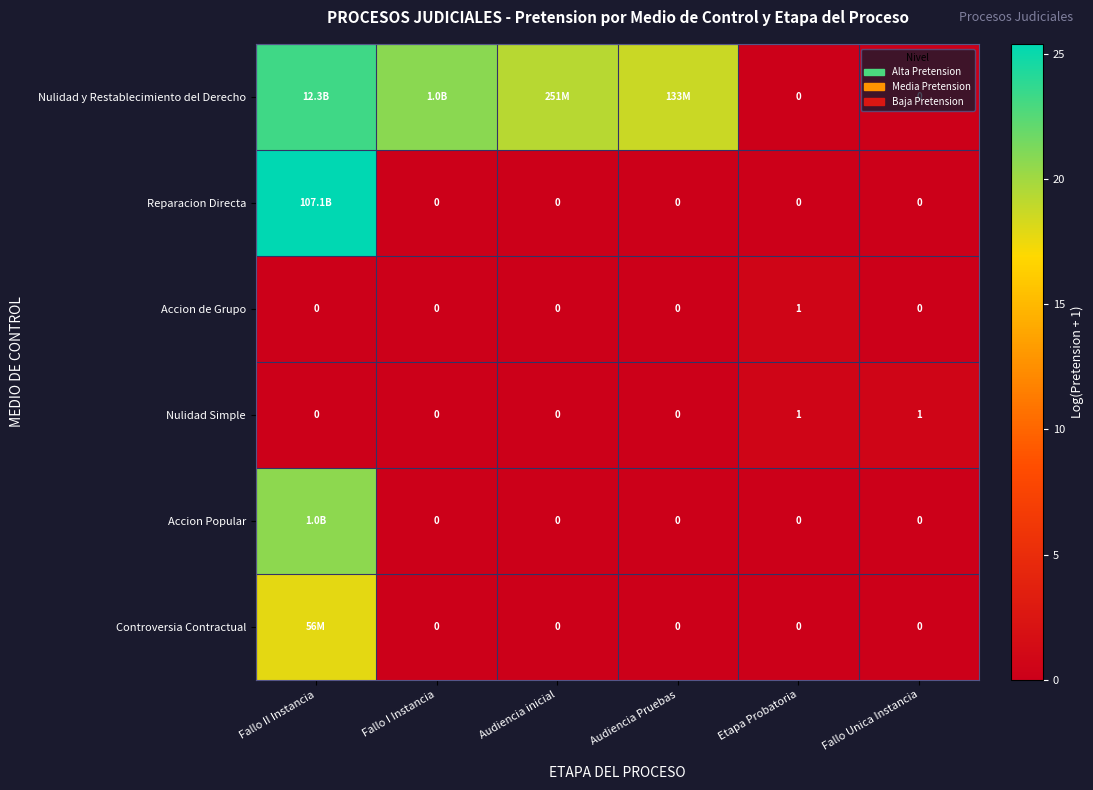

Count the Nulidad Simple values in the range 0 to 1.

6